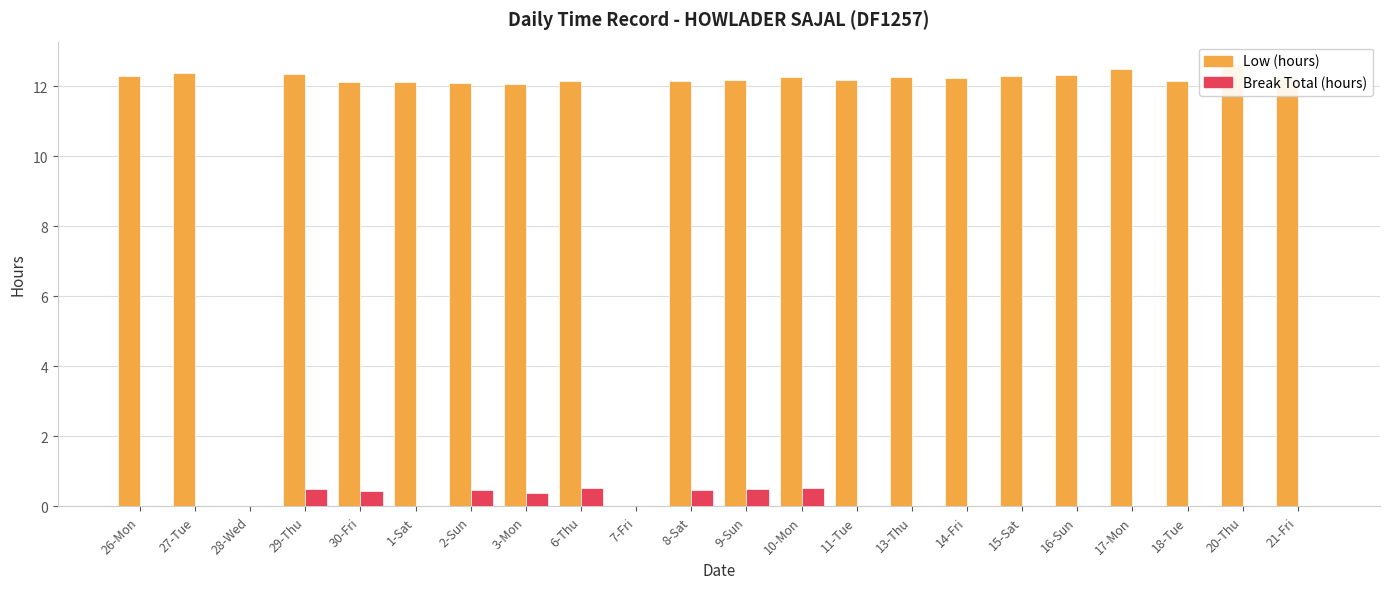

True or false: Low (hours) has a value of 16.3 at 16-Sun.

False